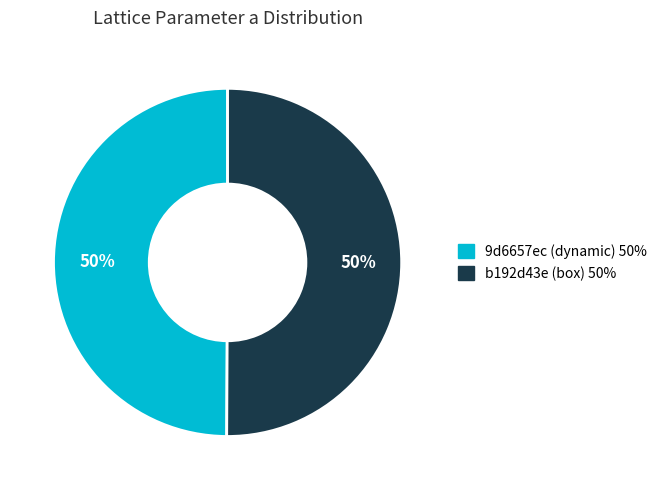

What percentage is the b192d43e (box) slice, to the nearest percent?

50%